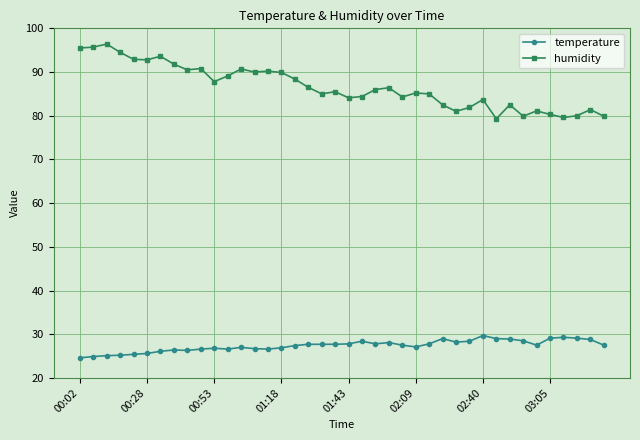

What is the sum of all humidity values?

3466.1